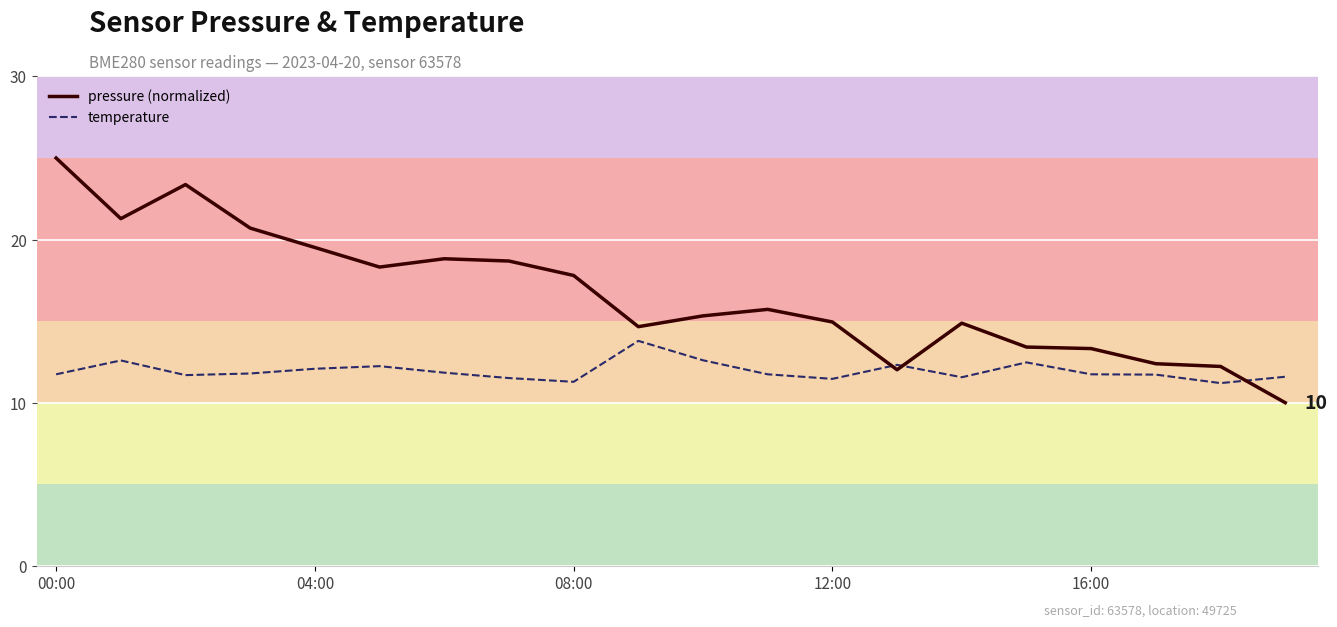

True or false: pressure (normalized) and temperature cross at least once.

True